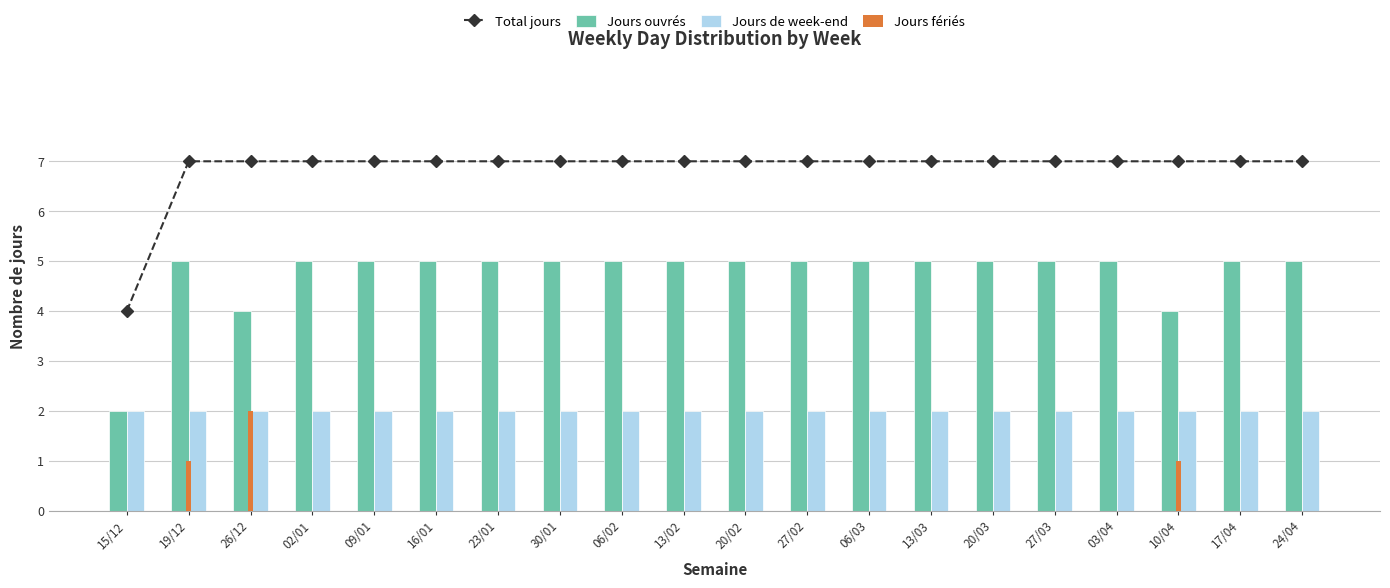

At which label does Jours fériés reach its minimum?

15/12